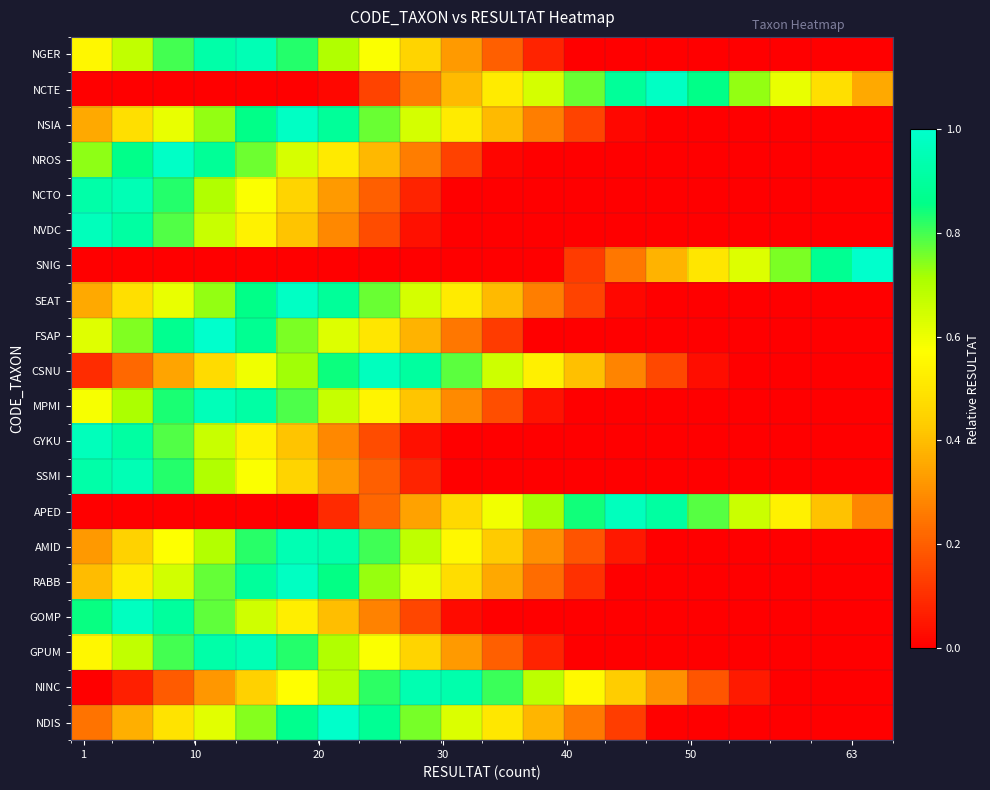

List the series in order of their peak value, lowest first.

NINC, AMID, NCTO, SSMI, NGER, GPUM, MPMI, NVDC, GYKU, APED, CSNU, GOMP, RABB, NCTE, NSIA, SEAT, NROS, NDIS, FSAP, SNIG